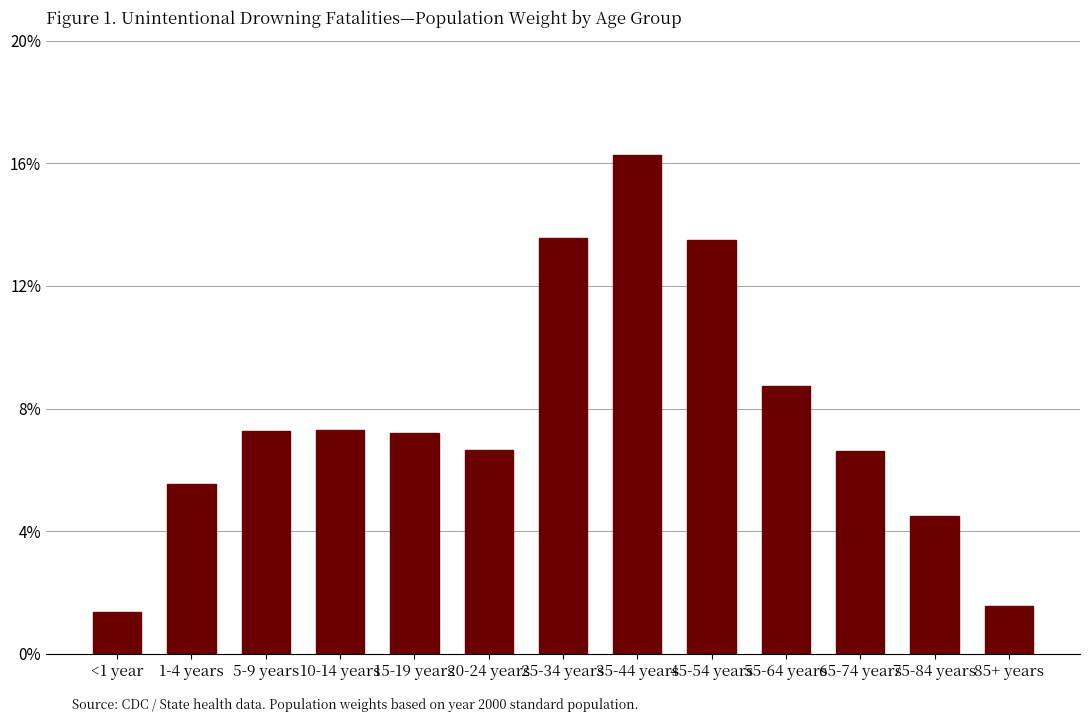

What is the maximum value shown in the chart?

0.2